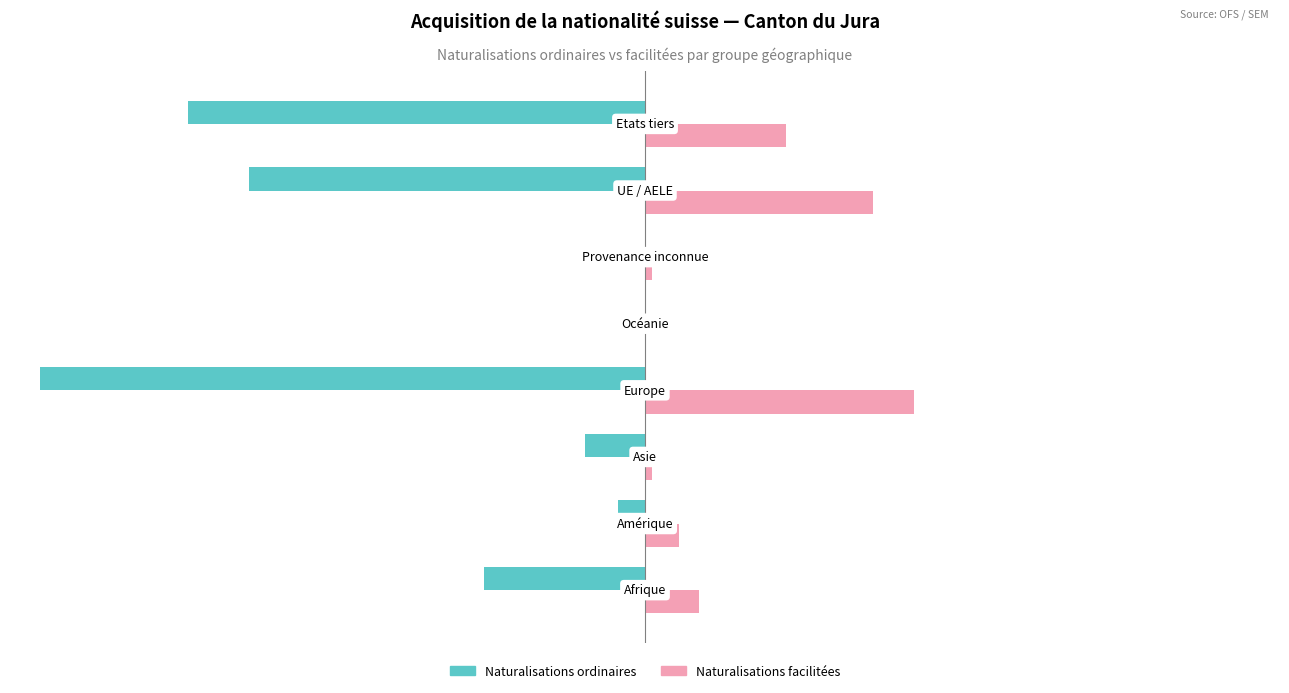

What are all the series names shown in the legend?

Naturalisations ordinaires, Naturalisations facilitées